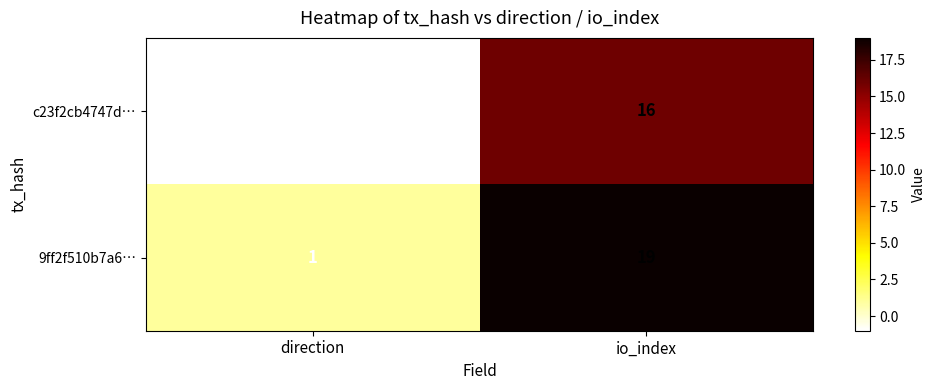

How many categories are shown in the chart?

2